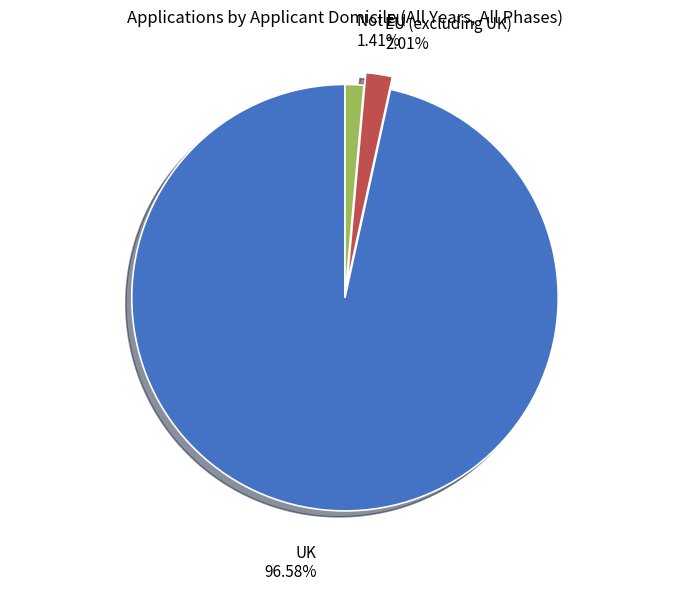

Which category has the smallest portion of the pie?

Not EU